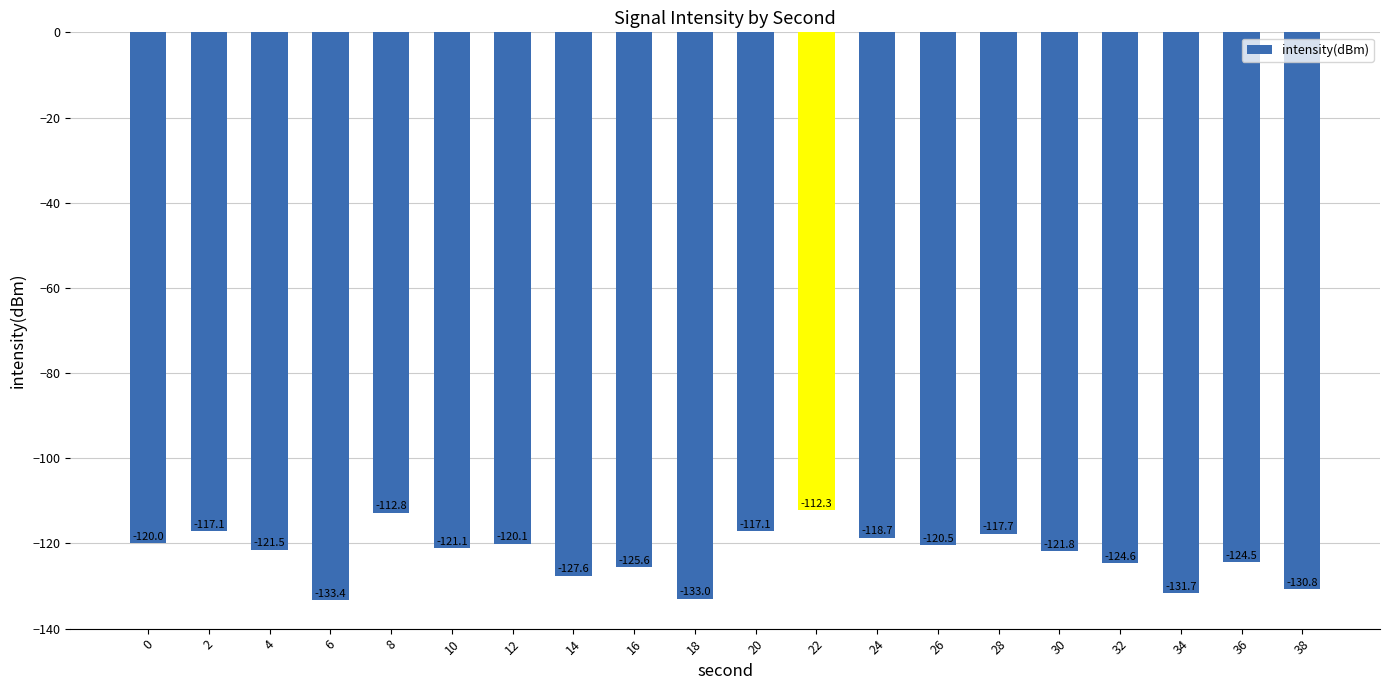

Reading right to left, extract all data points from this chart.

-130.8	-124.5	-131.7	-124.6	-121.8	-117.7	-120.5	-118.7	-112.3	-117.1	-133.0	-125.6	-127.6	-120.1	-121.1	-112.8	-133.4	-121.5	-117.1	-120.0